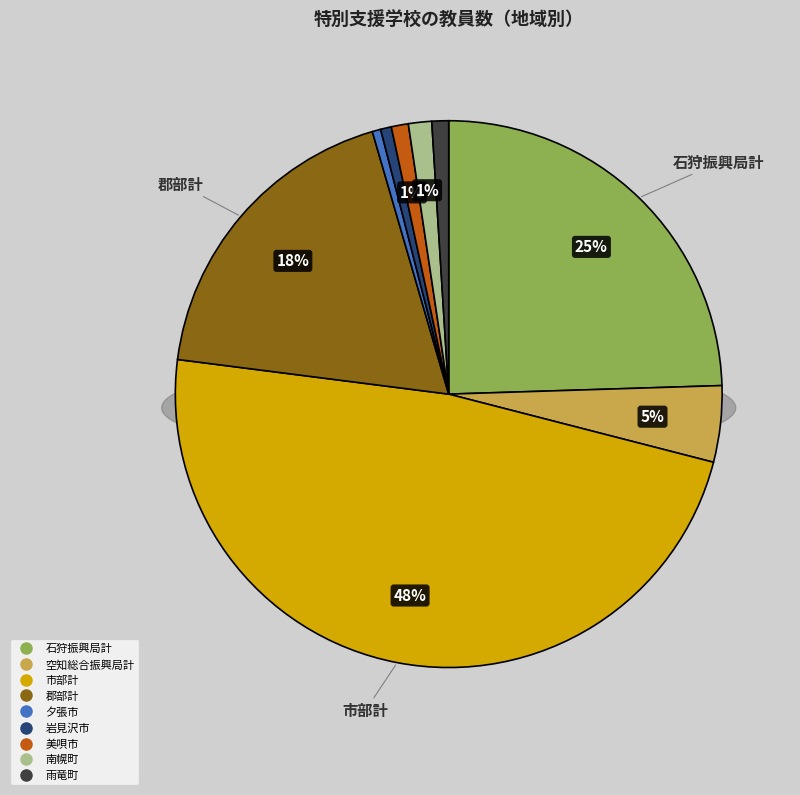

Is there any slice that represents more than half of the pie?

No